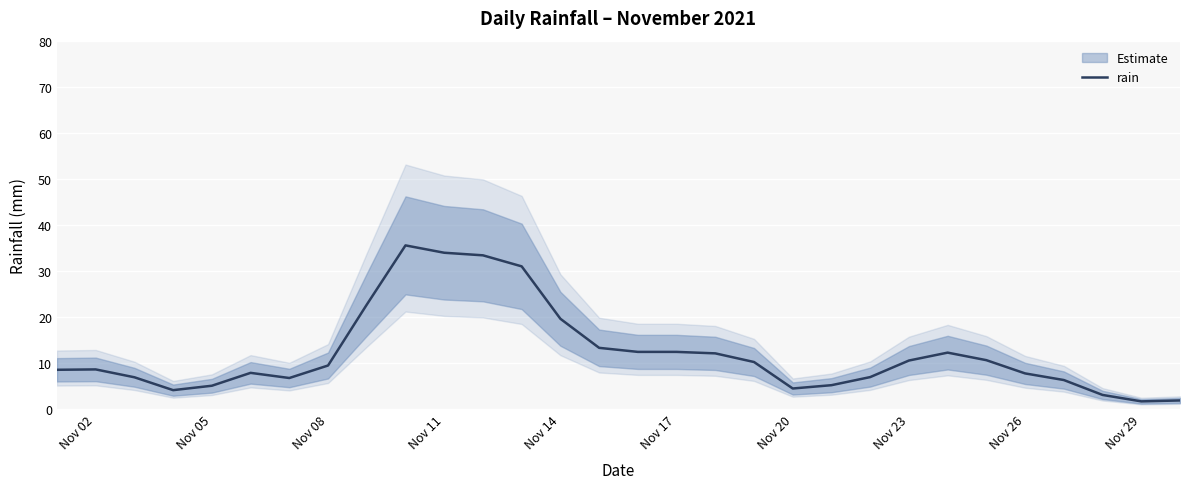

Reading left to right, list all the values displayed in this chart.

8.5	8.6	6.8	4.0	5.0	7.8	6.7	9.4	22.6	35.5	33.9	33.4	31.0	19.6	13.2	12.4	12.4	12.0	10.2	4.4	5.1	6.9	10.5	12.2	10.6	7.7	6.2	3.0	1.6	1.8